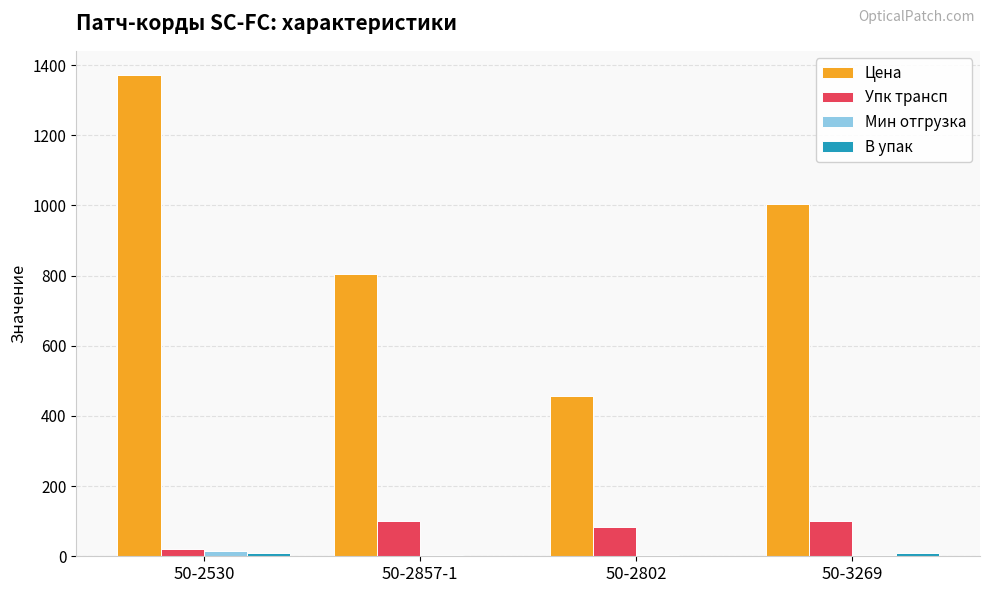

True or false: Мин отгрузка has a value of 3.0 at 50-2802.

True